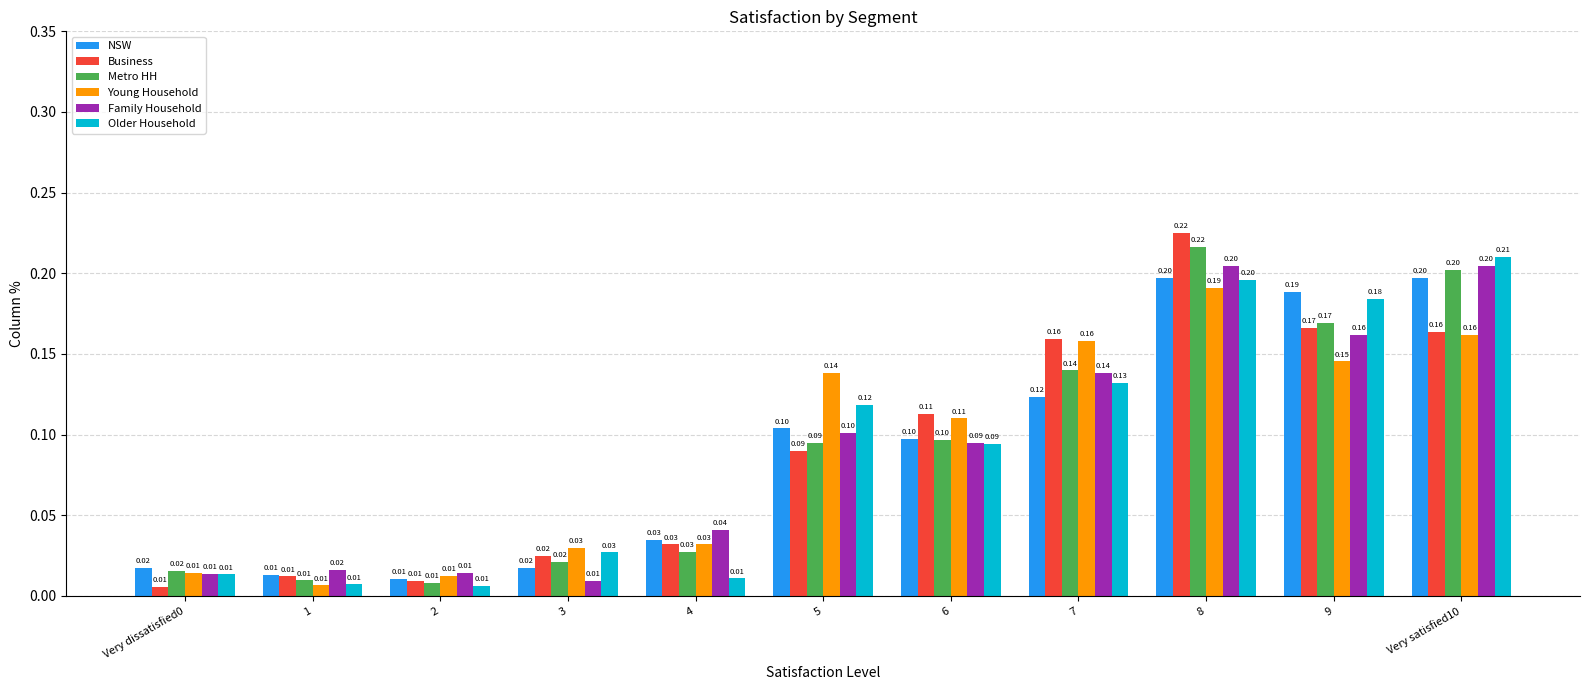

At which category is the sum across all series the highest?

8